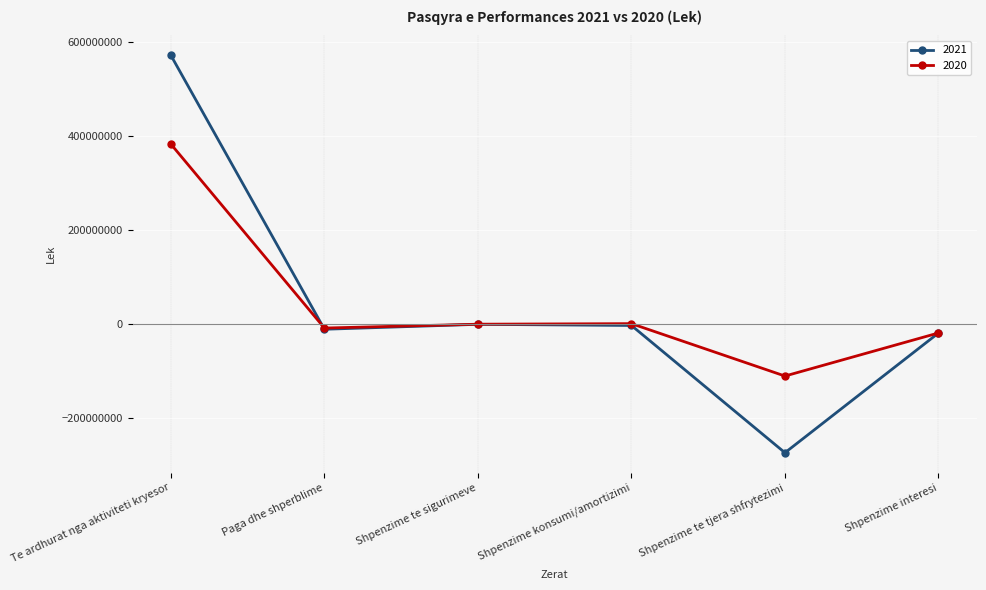

Between Te ardhurat nga aktiviteti kryesor and Paga dhe shperblime, which series saw the biggest shift?

2021